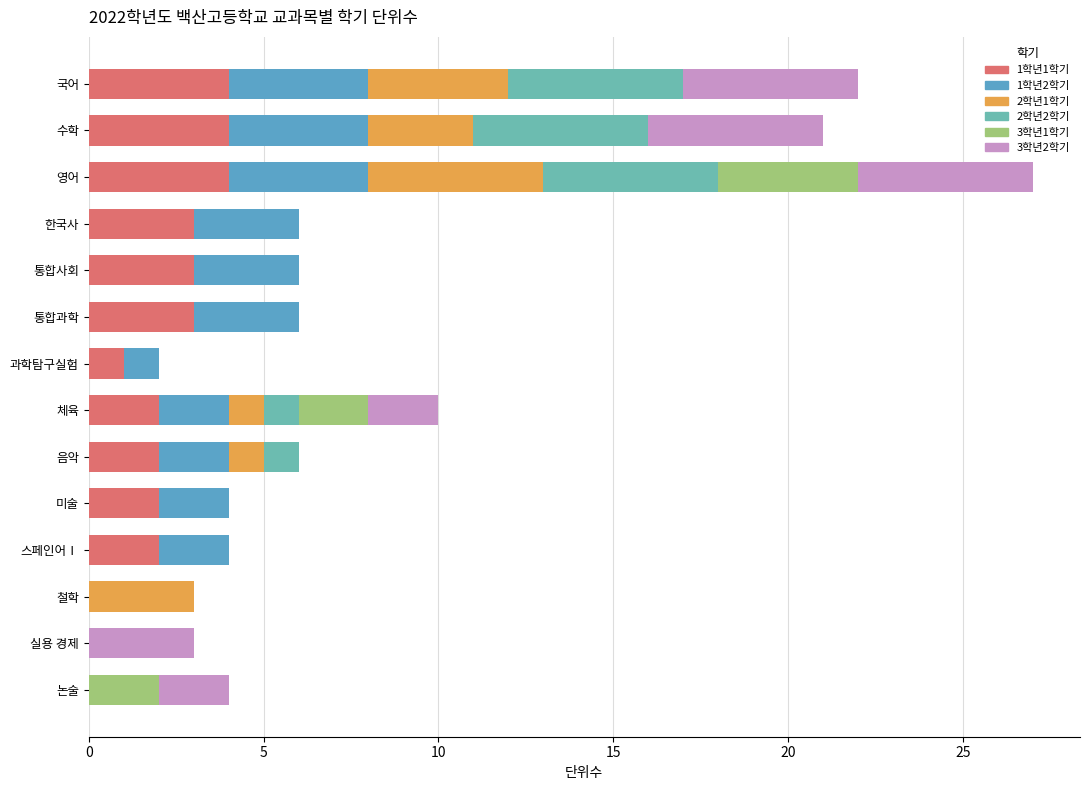

How many 3학년1학기 values are between 0 and 1?

11